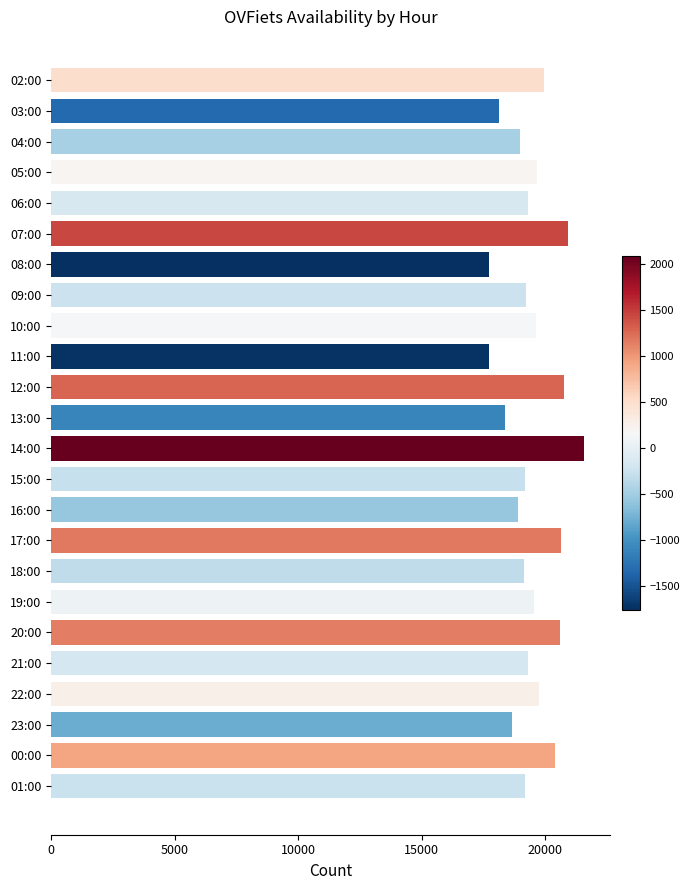

What is the difference between the second highest and second lowest values?

3189